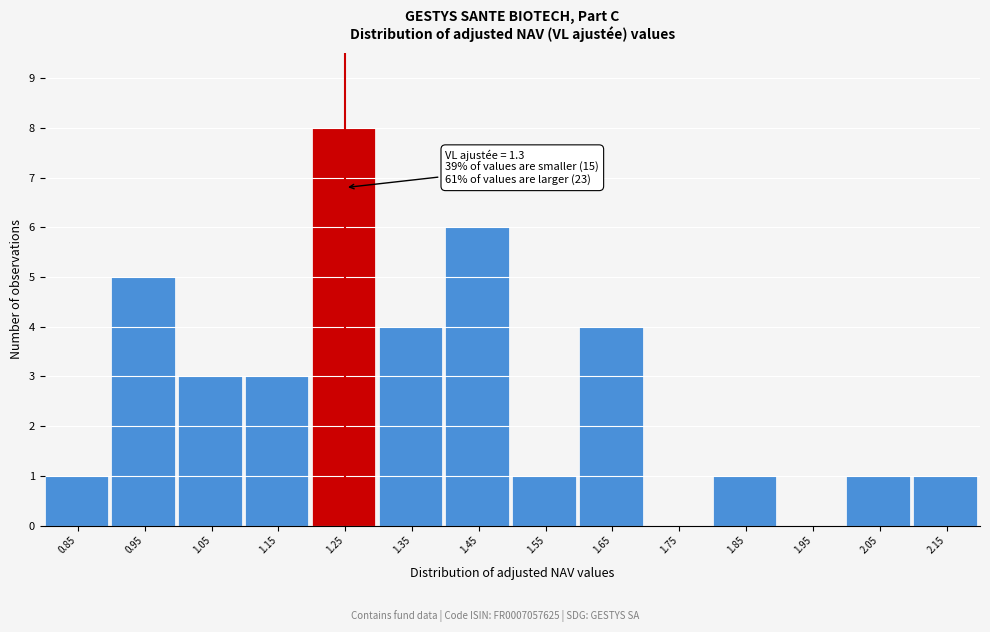

Reading right to left, what are all the values shown in this chart?

2.15=1	2.05=1	1.95=0	1.85=1	1.75=0	1.65=4	1.55=1	1.45=6	1.35=4	1.25=8	1.15=3	1.05=3	0.95=5	0.85=1